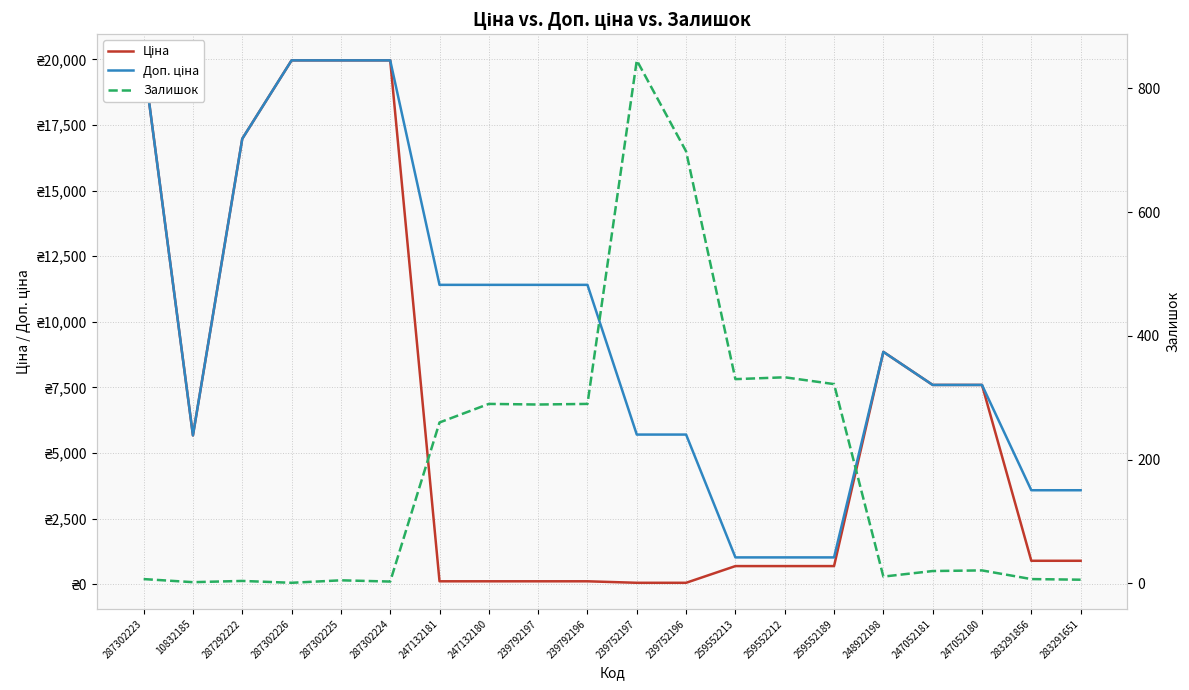

What is the sum of all Залишок values?

3744.0